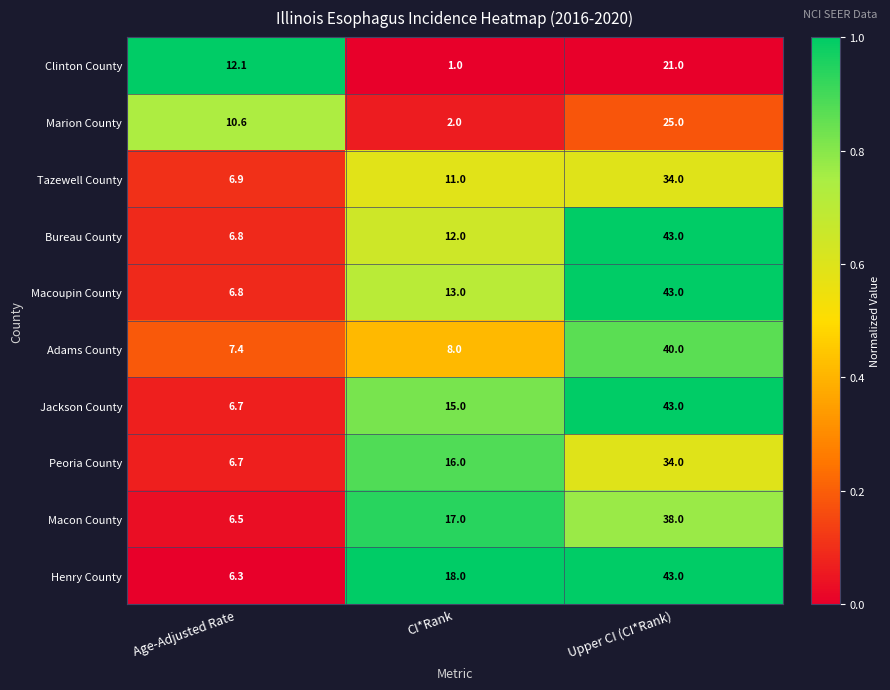

Reading left to right, transcribe all the data shown in this chart.

Clinton County: 12.1	1.0	21.0
Marion County: 10.6	2.0	25.0
Tazewell County: 6.9	11.0	34.0
Bureau County: 6.8	12.0	43.0
Macoupin County: 6.8	13.0	43.0
Adams County: 7.4	8.0	40.0
Jackson County: 6.7	15.0	43.0
Peoria County: 6.7	16.0	34.0
Macon County: 6.5	17.0	38.0
Henry County: 6.3	18.0	43.0